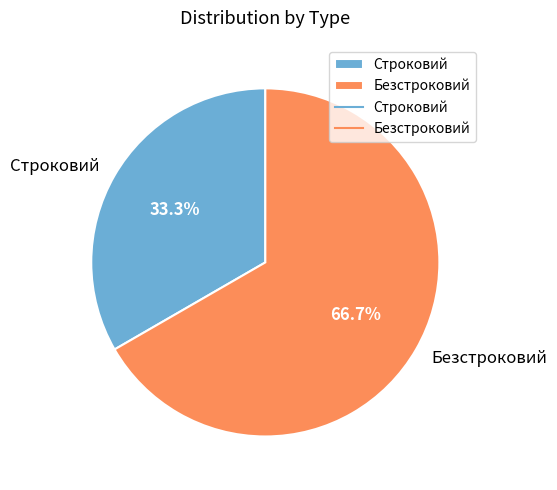

Count the number of slices in the pie.

2